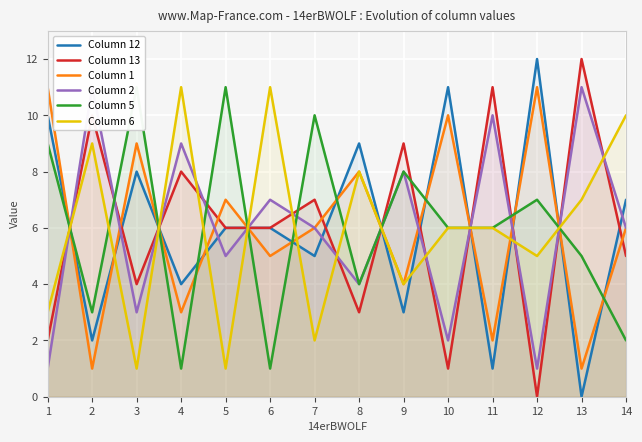

True or false: Column 6 and Column 12 intersect in this chart.

True